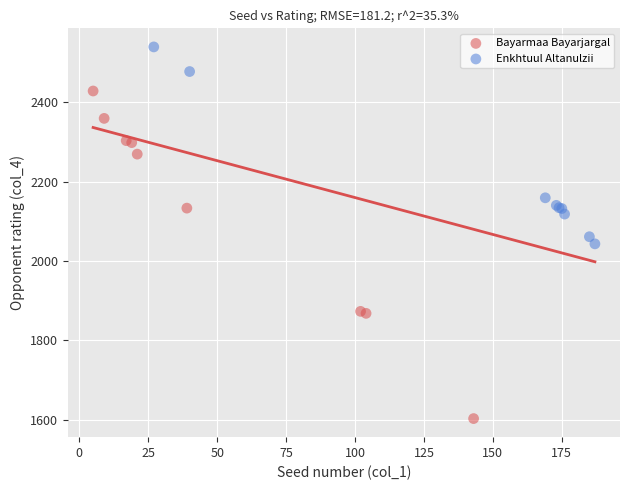

Which series contains the lowest Y value?

Bayarmaa Bayarjargal